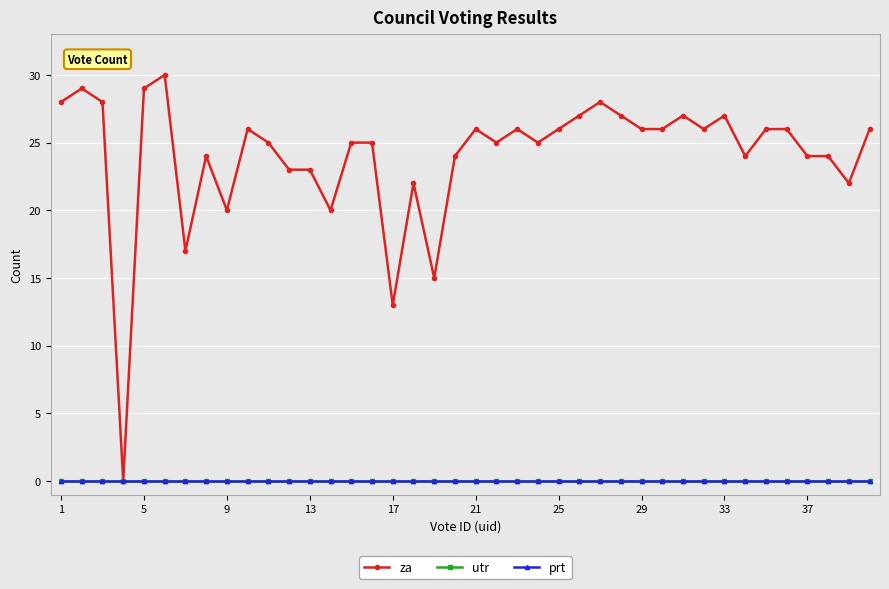

In za, how many points are lower than both neighbors (excluding endpoints)?

11